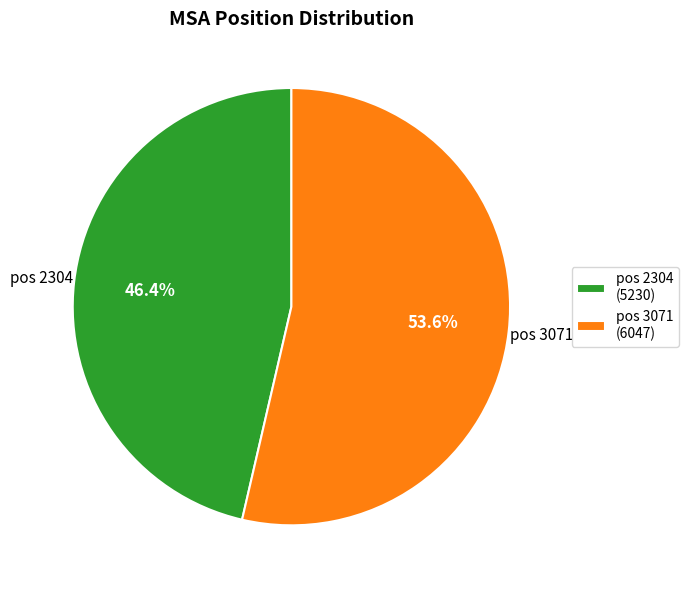

What percentage is NOT represented by pos 2304 (5230)?

53.6%